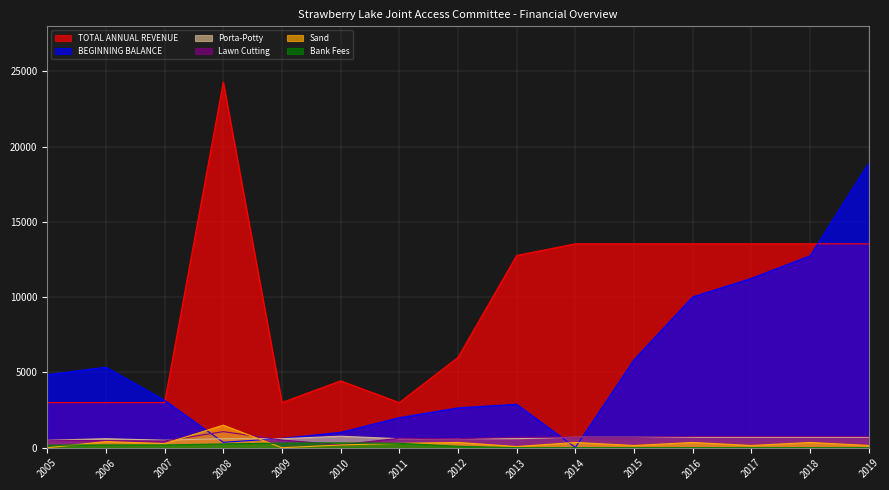

Which category has the lowest value across all series?

2005